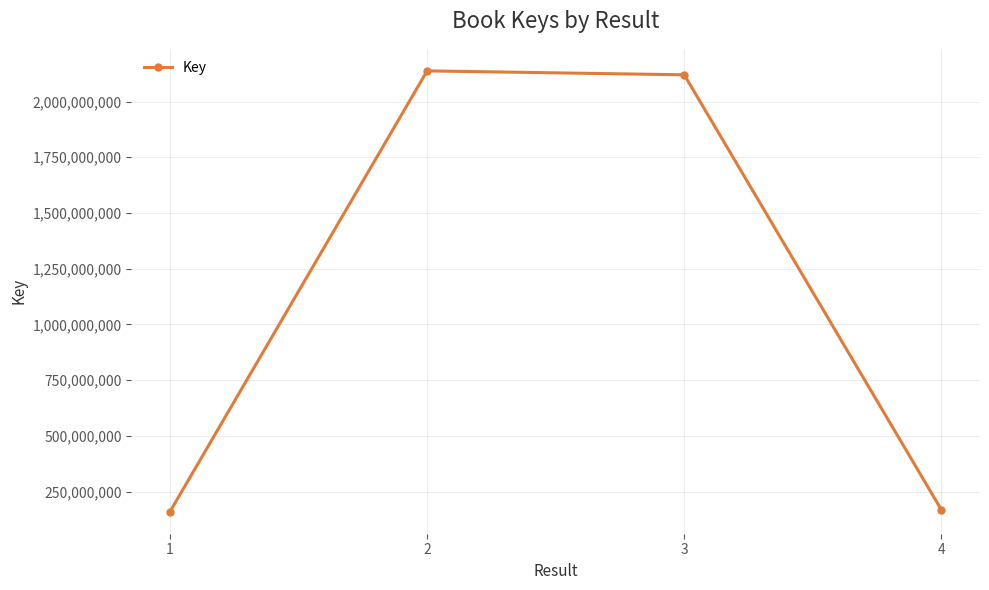

What is the greatest value displayed?

2137602474